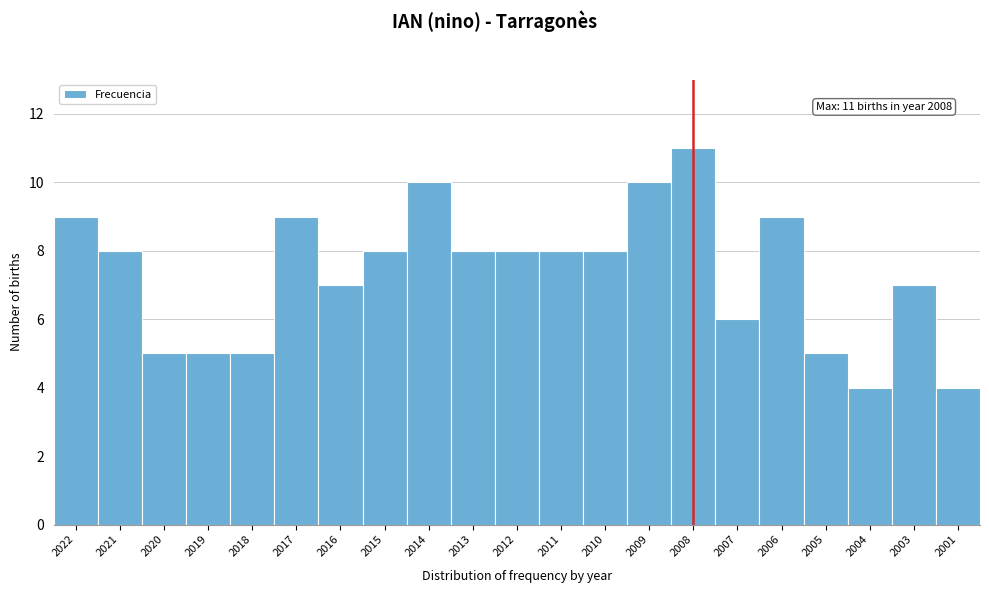

Reading right to left, extract all data points from this chart.

4	7	4	5	9	6	11	10	8	8	8	8	10	8	7	9	5	5	5	8	9